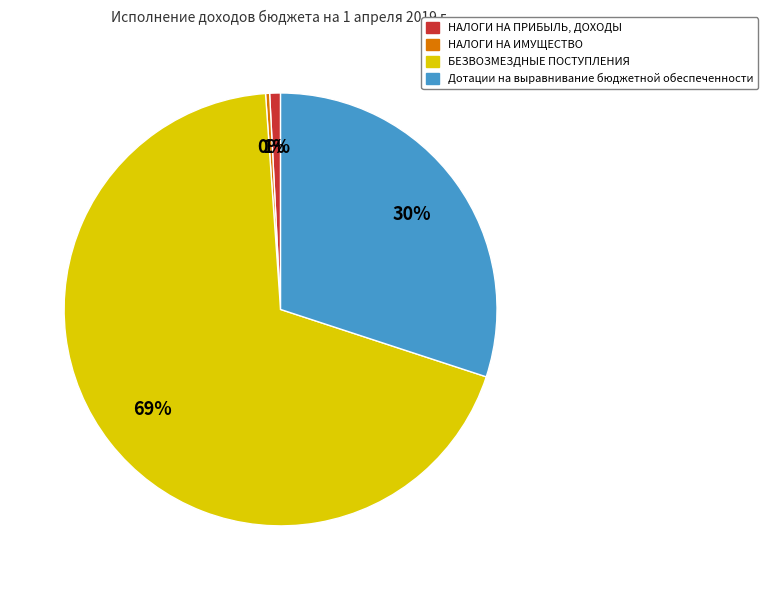

Does any single category account for the majority?

Yes